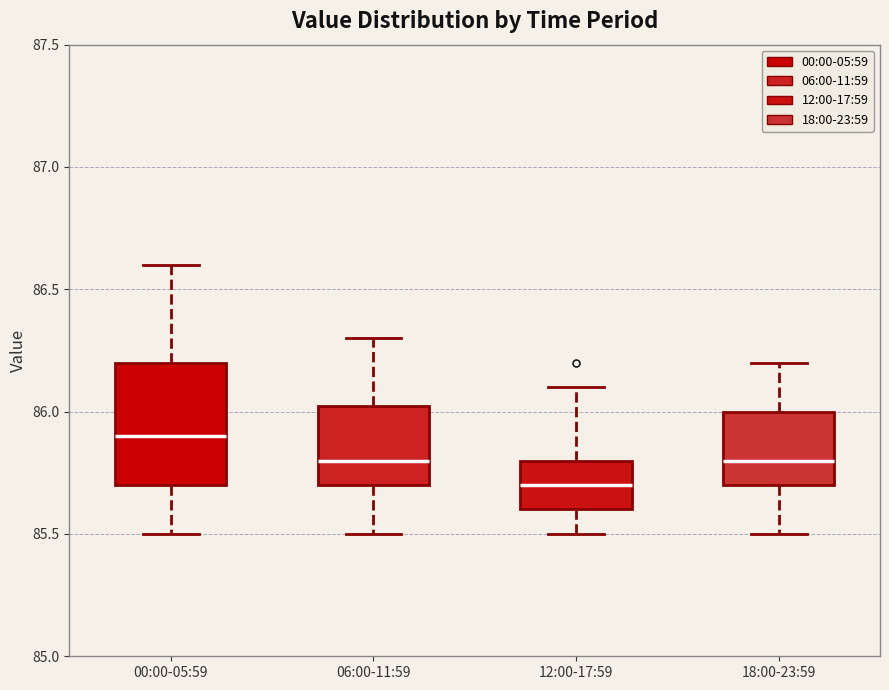

Which box's median line is the highest?

00:00-05:59